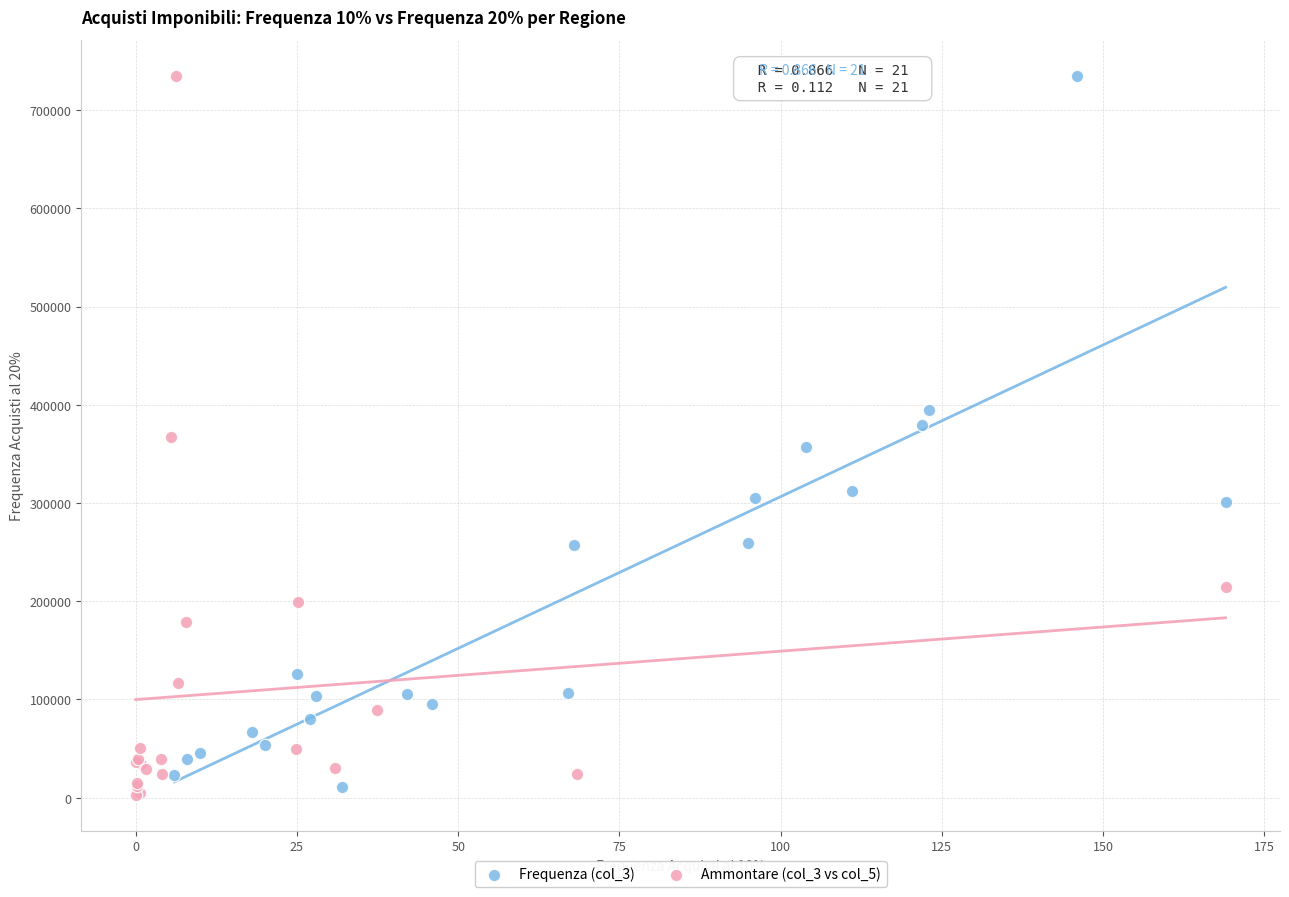

Which series has the widest spread of Y values?

Ammontare (col_3 vs col_5)